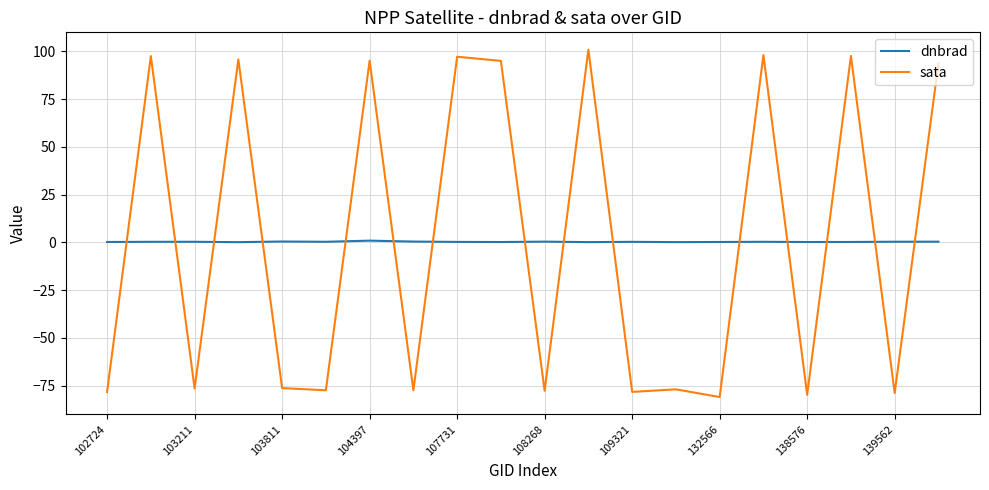

List the series in order of their peak value, highest first.

sata, dnbrad